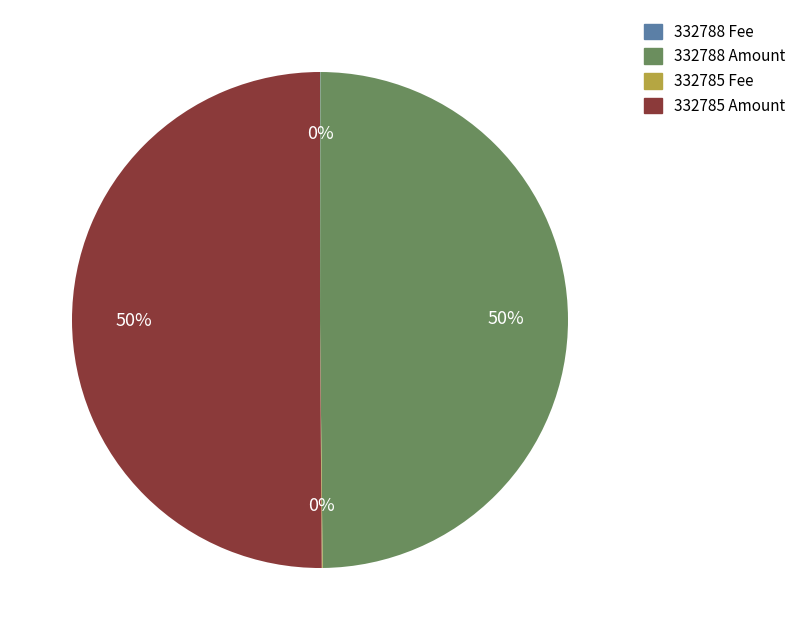

To the nearest percent, what is the average slice percentage?

25%